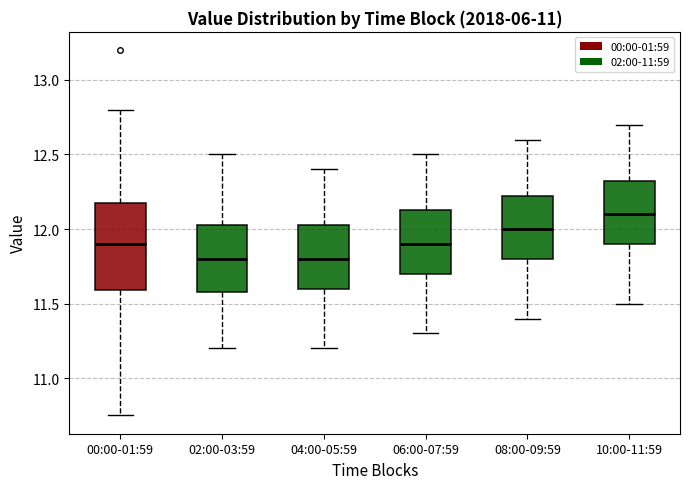

Reading left to right, transcribe this box plot: for each box, give where its median line is, the range the box spans, and where its two whiskers end, as read against the y-axis. The values are not printed on the chart, so give them approximately, as read against the axis.

00:00-01:59: median 11.90, box 11.60 to 12.15, whiskers 10.75 to 12.80
02:00-03:59: median 11.80, box 11.60 to 12.05, whiskers 11.20 to 12.50
04:00-05:59: median 11.80, box 11.60 to 12.05, whiskers 11.20 to 12.40
06:00-07:59: median 11.90, box 11.70 to 12.15, whiskers 11.30 to 12.50
08:00-09:59: median 12.00, box 11.80 to 12.25, whiskers 11.40 to 12.60
10:00-11:59: median 12.10, box 11.90 to 12.35, whiskers 11.50 to 12.70